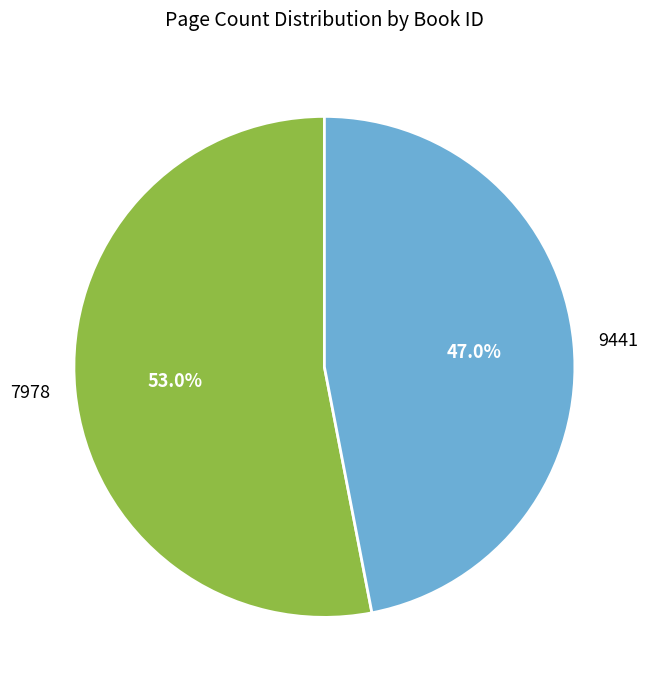

The 9441 slice represents 39% of the pie. True or false?

False